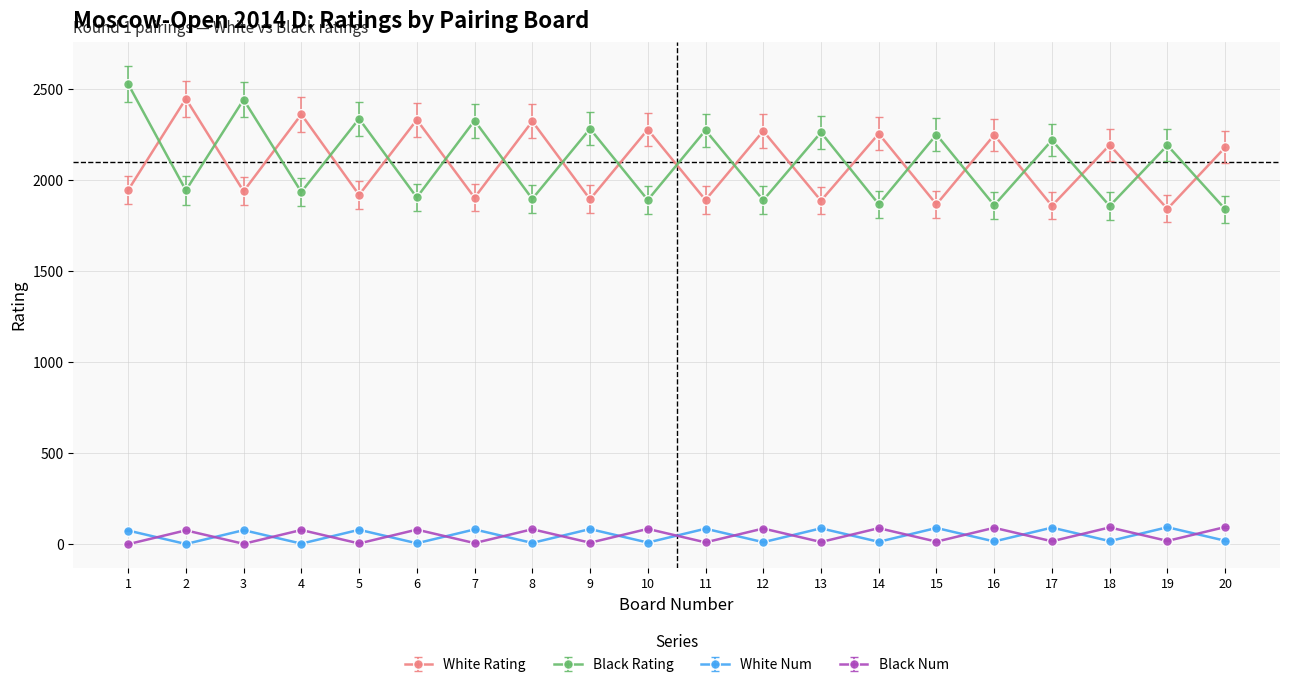

True or false: Black Num and White Rating cross at least once.

False